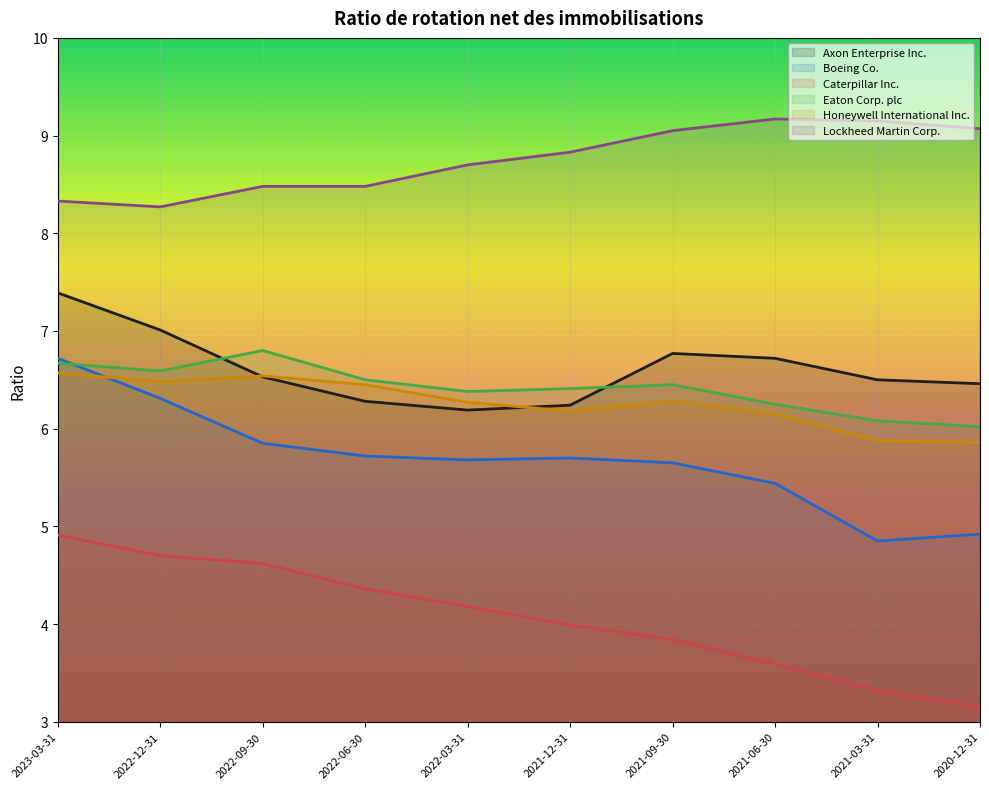

What is the approximate value of Honeywell International Inc. at 2020-12-31?

5.9